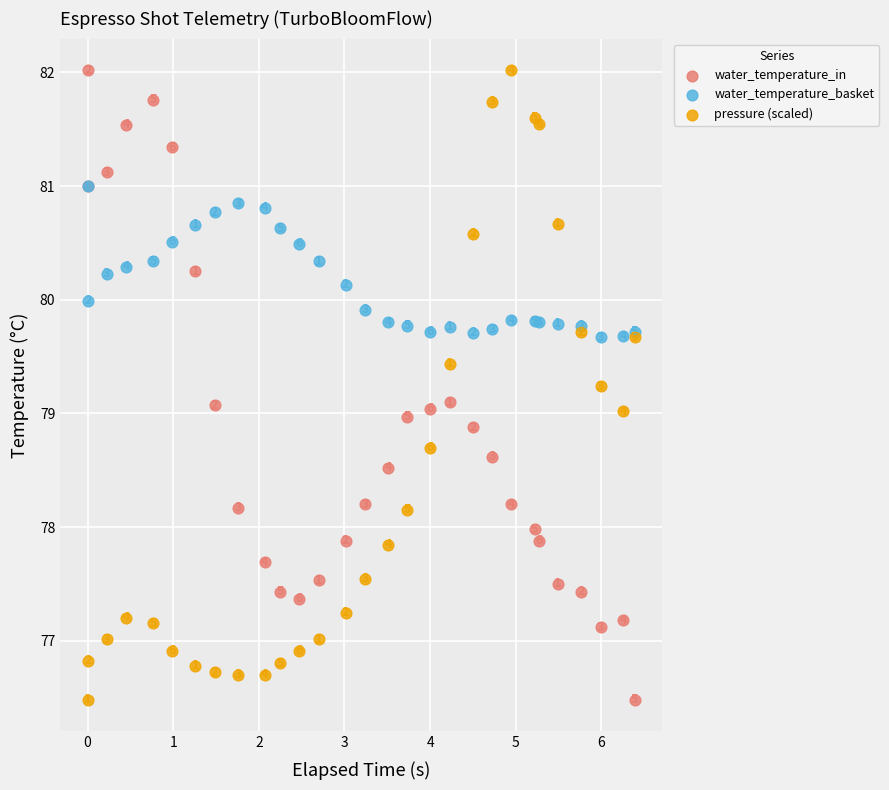

Which series contains the highest Y value?

water_temperature_in